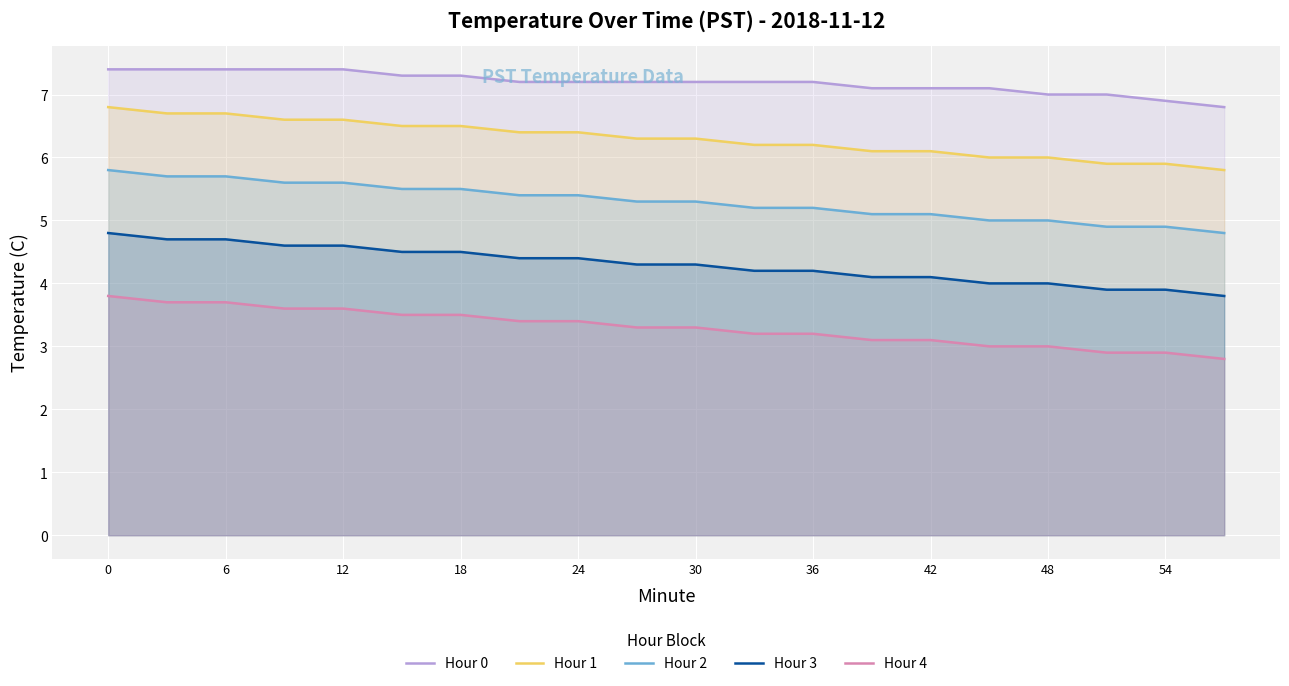

True or false: Hour 2 and Hour 4 intersect in this chart.

False